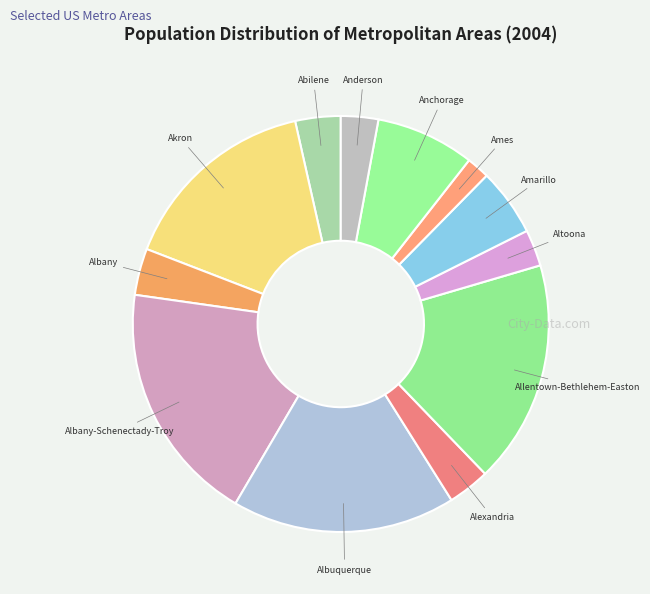

Between Anchorage and Albany, which is larger?

Anchorage